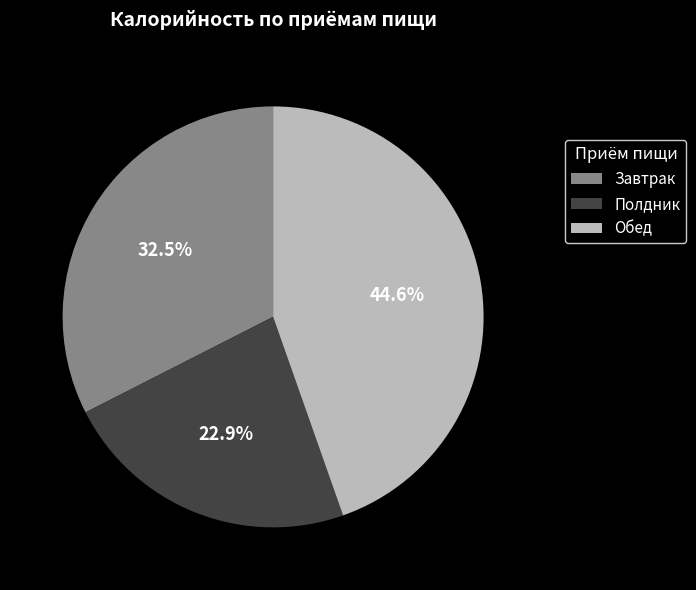

What is the ratio of the value at Завтрак to the value at Полдник?

1.4